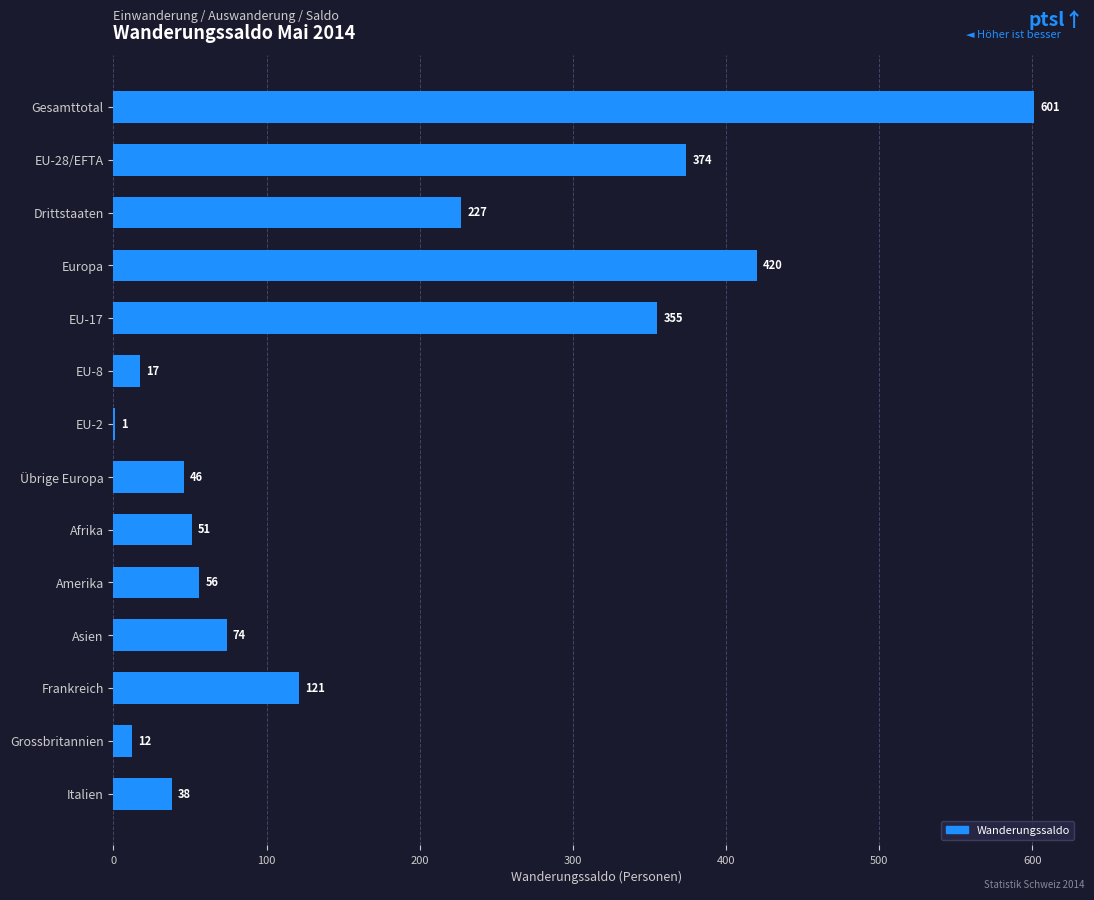

What is the maximum value shown in the chart?

601